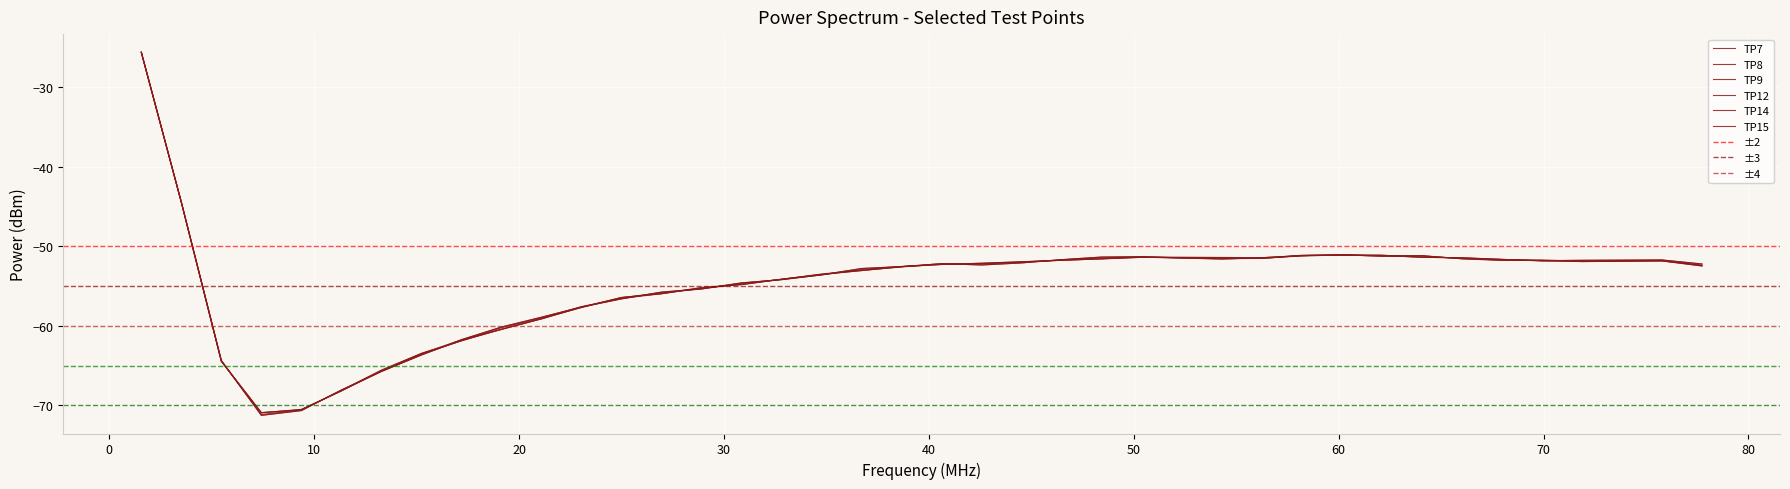

Between 17.1875 and 50.3906, which series saw the biggest shift?

TP14